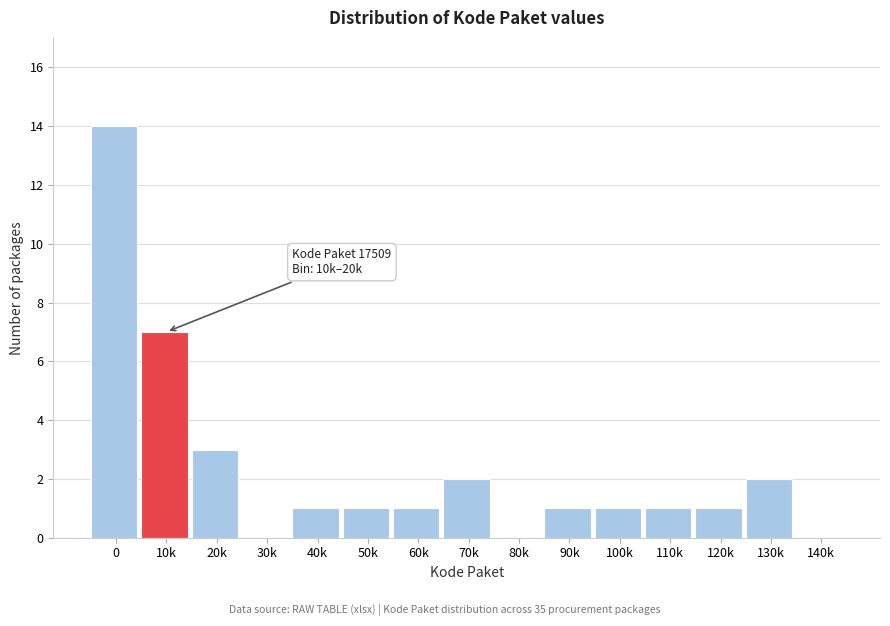

What is the change in value from 0 to 90k?

-13